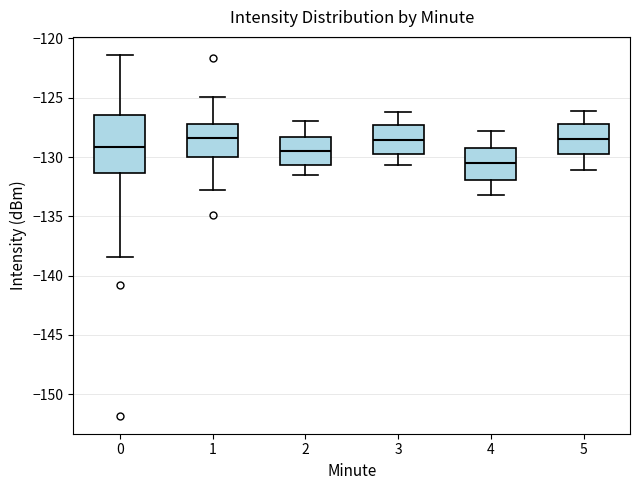

Which box is the tallest, from its lower edge to its upper edge?

0